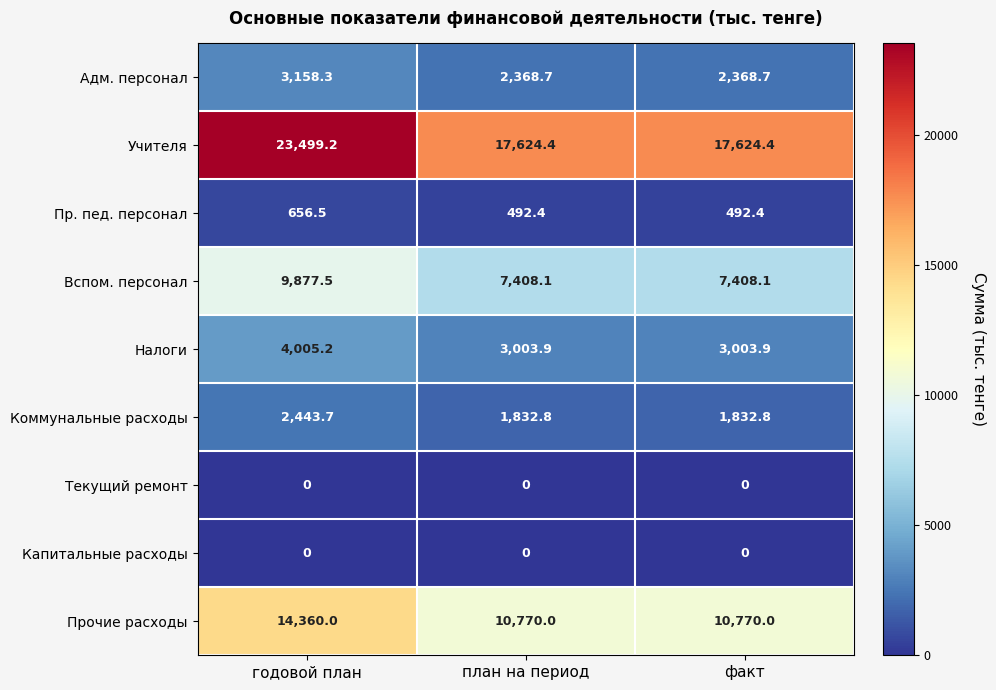

At which category is the sum across all series the highest?

годовой план